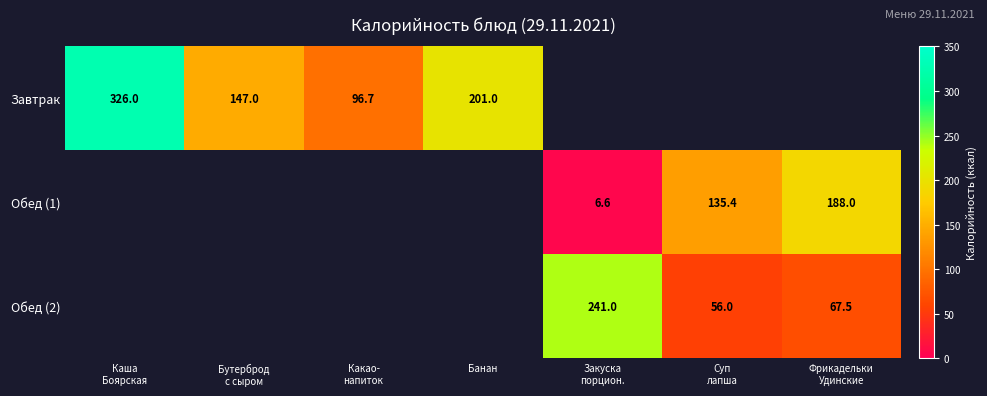

Between Фрикадельки
Удинские and Бутерброд
с сыром, which is larger?

Бутерброд
с сыром